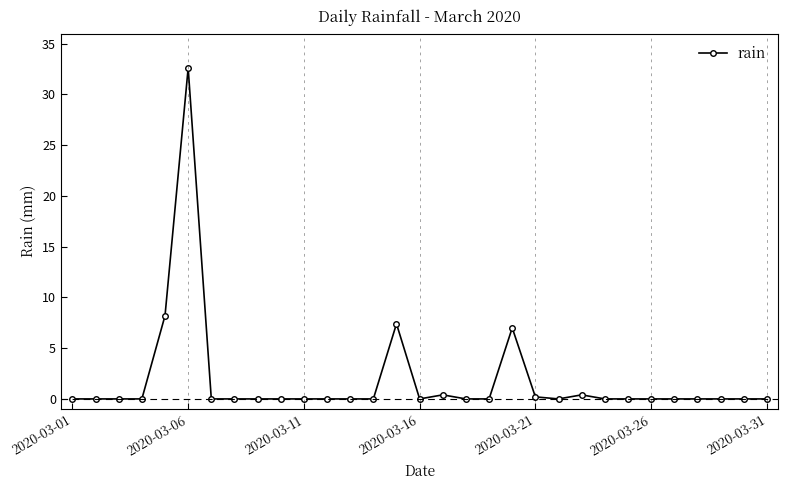

Does the chart have visible grid lines?

No